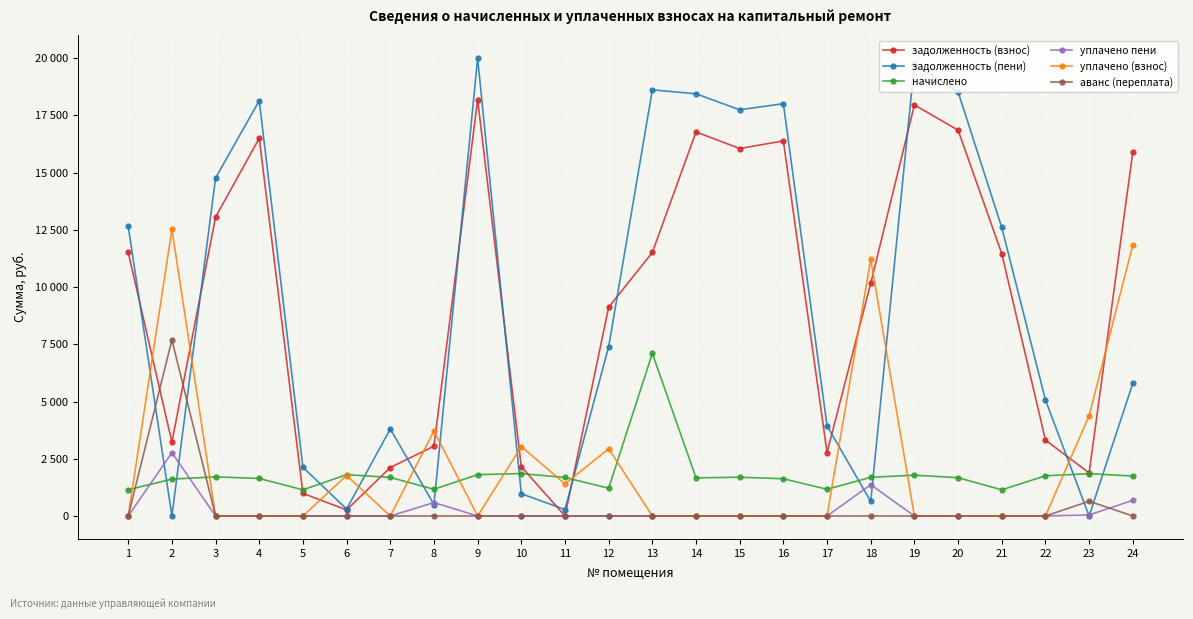

What are all the series names shown in the legend?

задолженность (взнос), задолженность (пени), начислено, уплачено пени, уплачено (взнос), аванс (переплата)